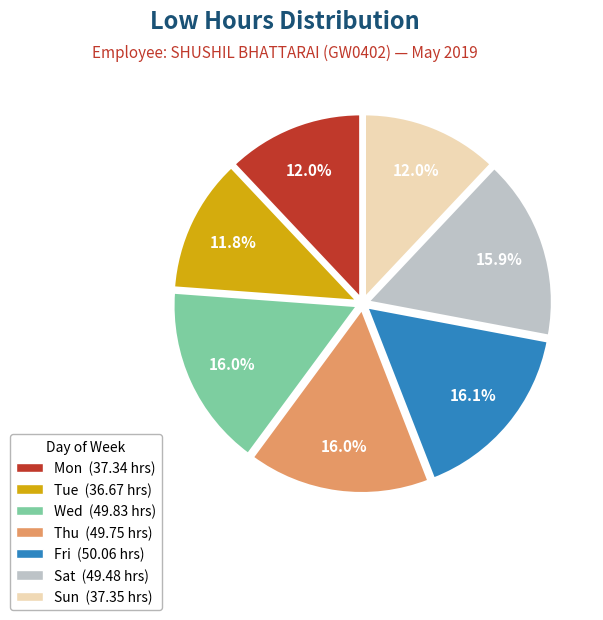

Is there any slice that represents more than half of the pie?

No